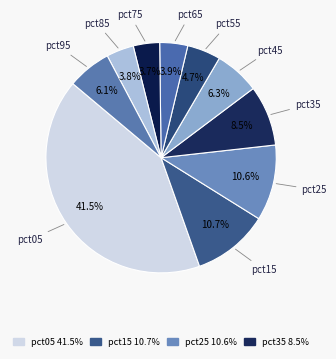

How many slices are in this pie chart?

10